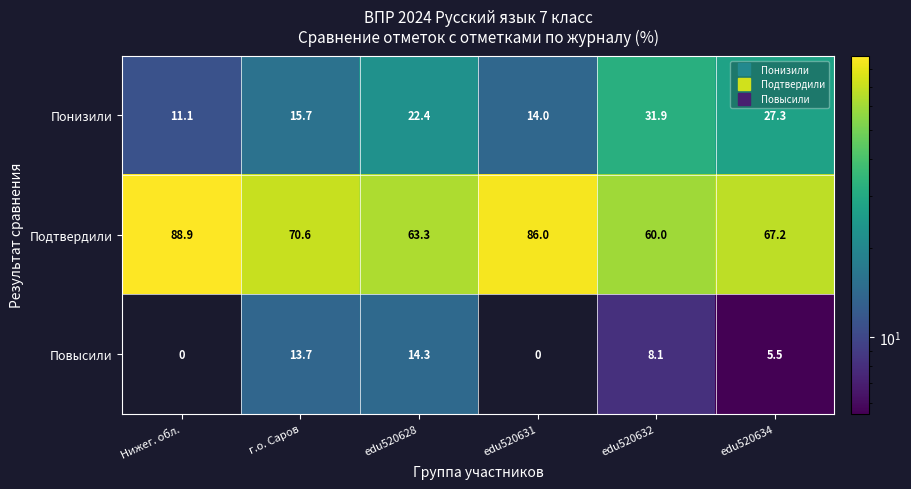

The value of Повысили at edu520631 is 4.7. True or false?

False